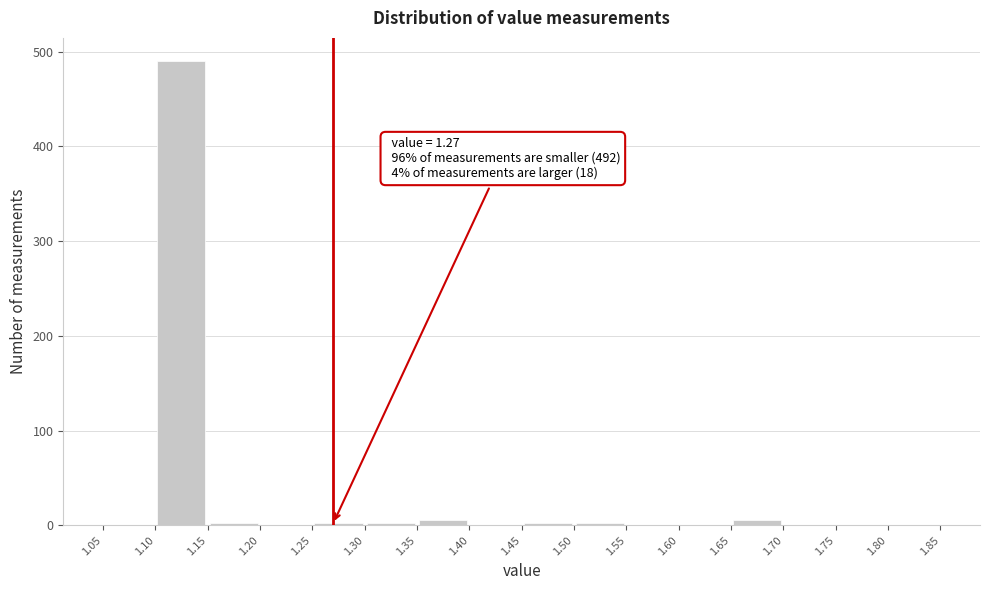

Which range on the x-axis has the tallest bar?

1.10 to 1.15